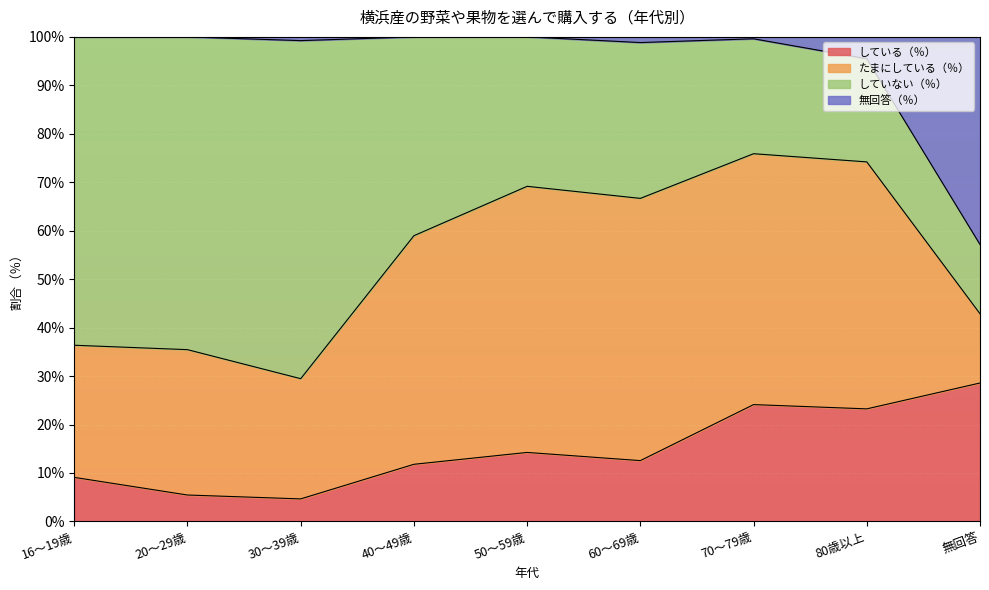

At which category does している（％） reach its first local valley?

30～39歳